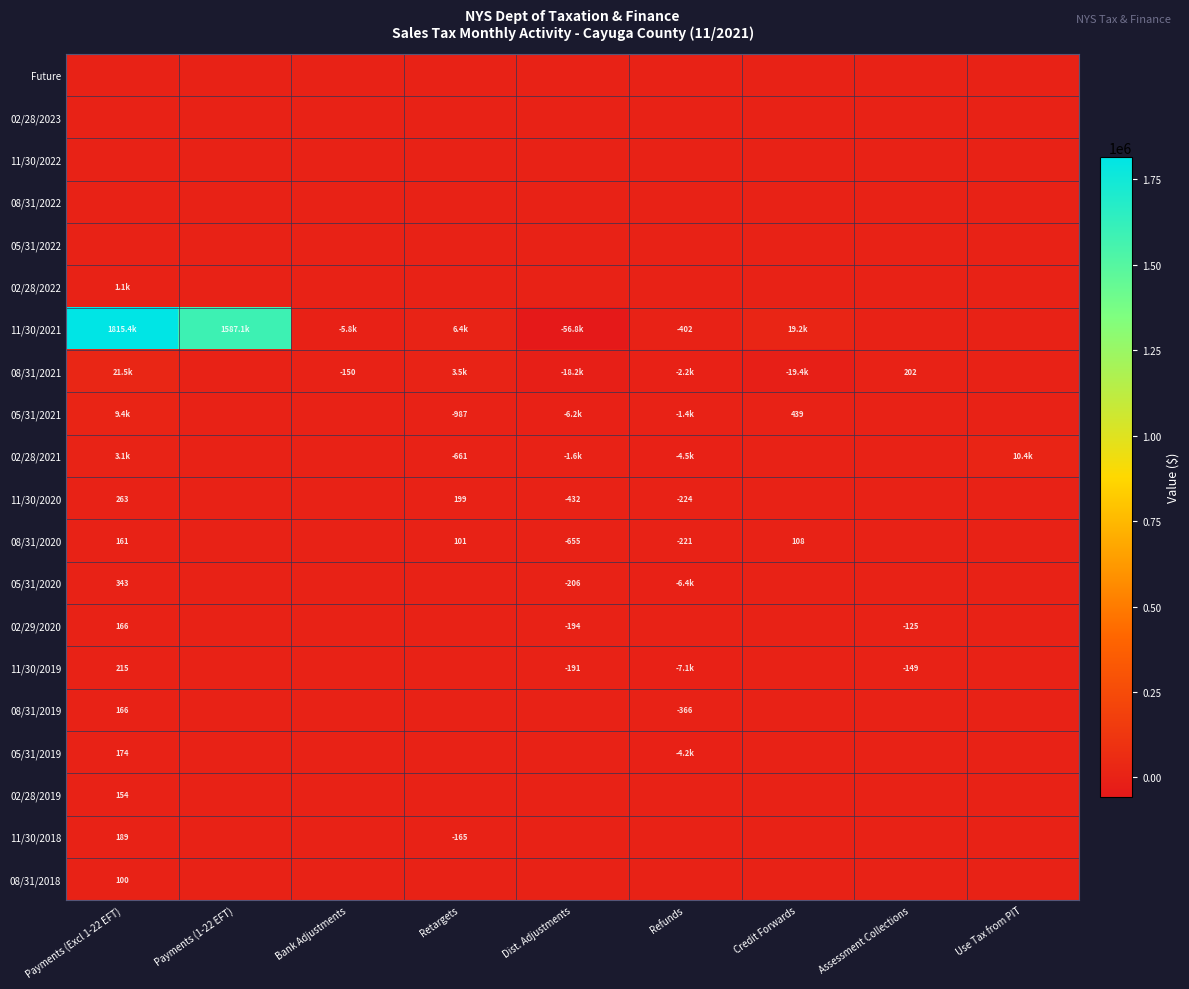

The value of 02/28/2021 at Use Tax from PIT is 16395.3. True or false?

False